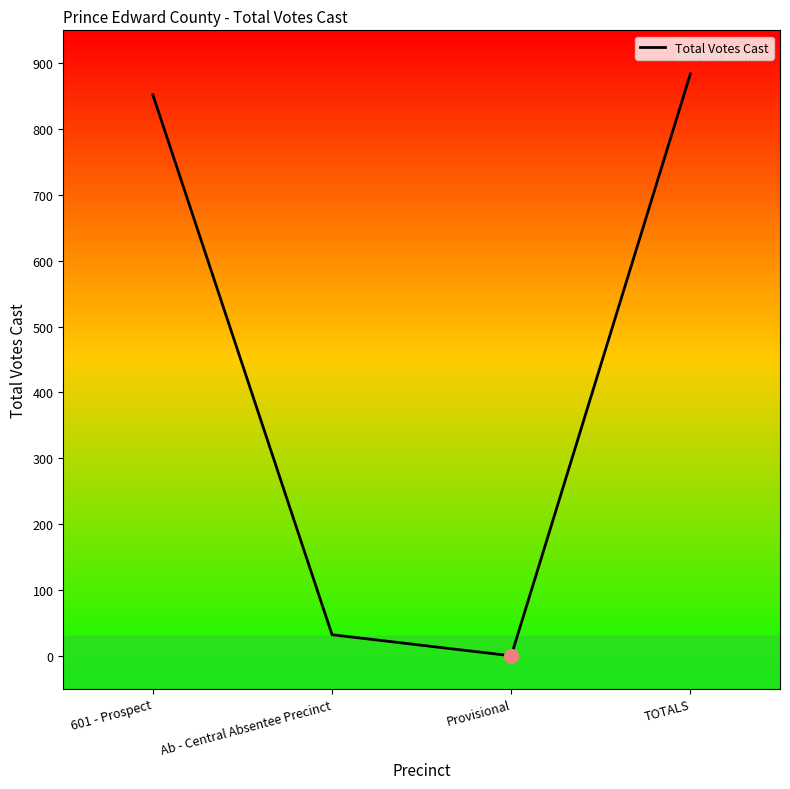

List the labels in order of value, largest first.

TOTALS, 601 - Prospect, Ab - Central Absentee Precinct, Provisional